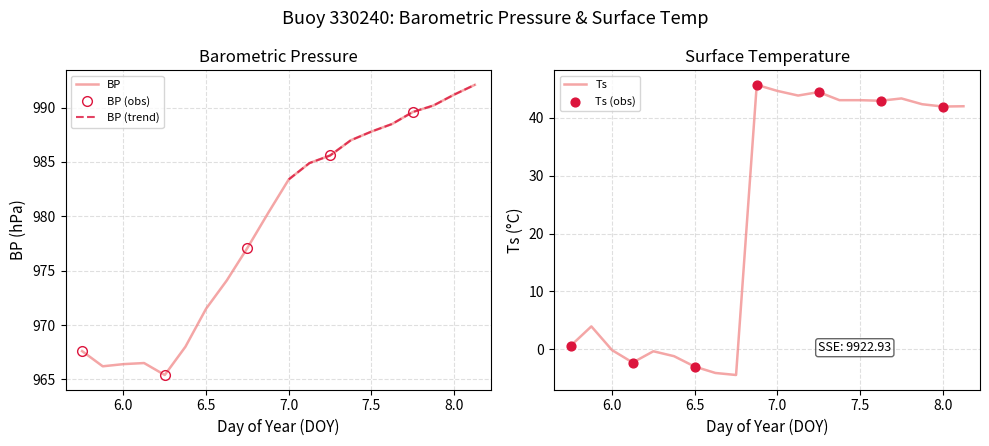

Which series has the largest total across all categories?

BP